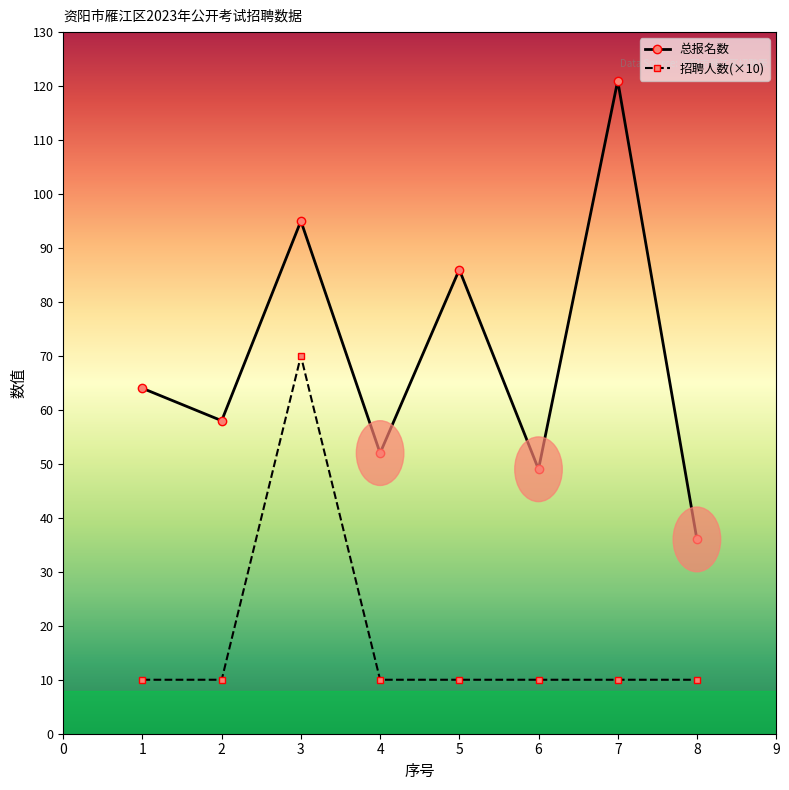

What value does the 总报名数 series have at 4?

52